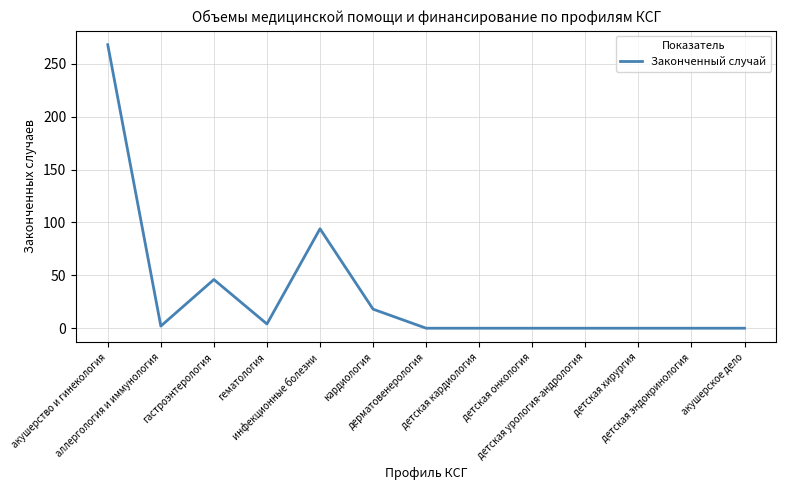

What is the maximum value shown in the chart?

268